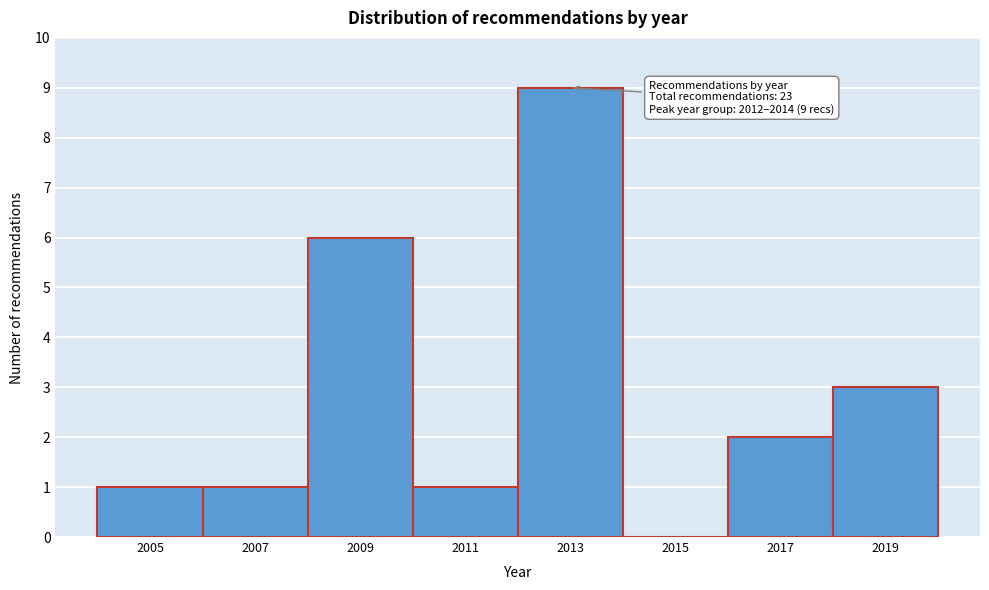

Over which range of the x-axis is the bar tallest?

2012 to 2014